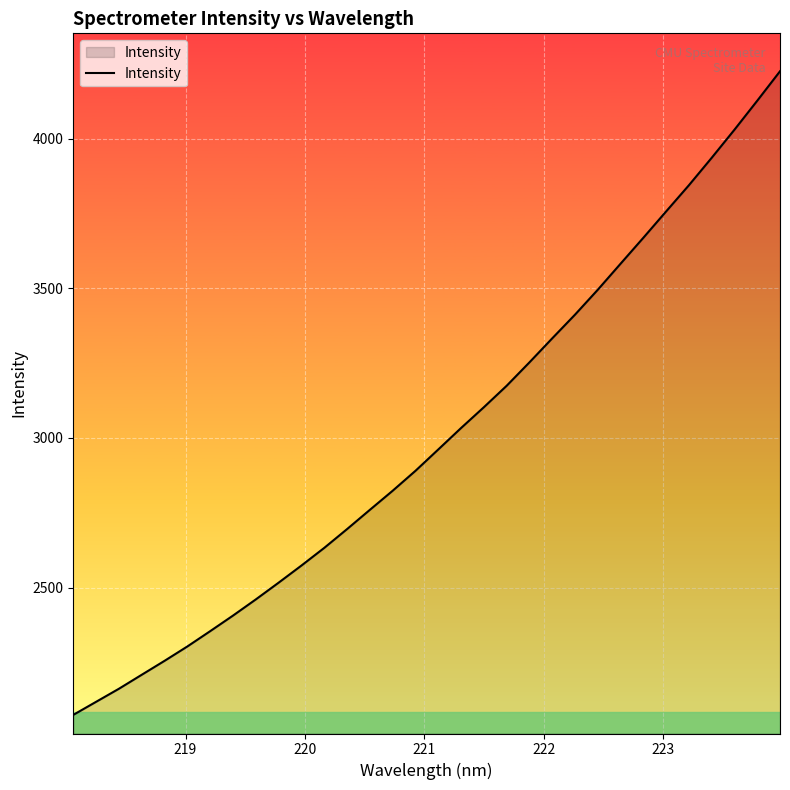

What is the difference between the maximum and minimum values?

2150.7